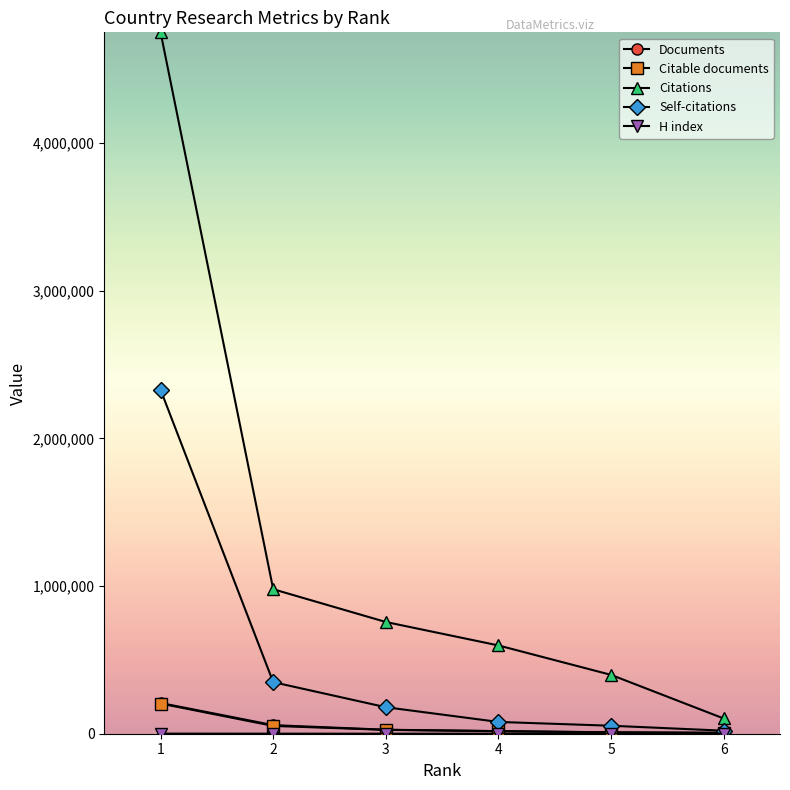

Which series has the largest total across all categories?

Citations